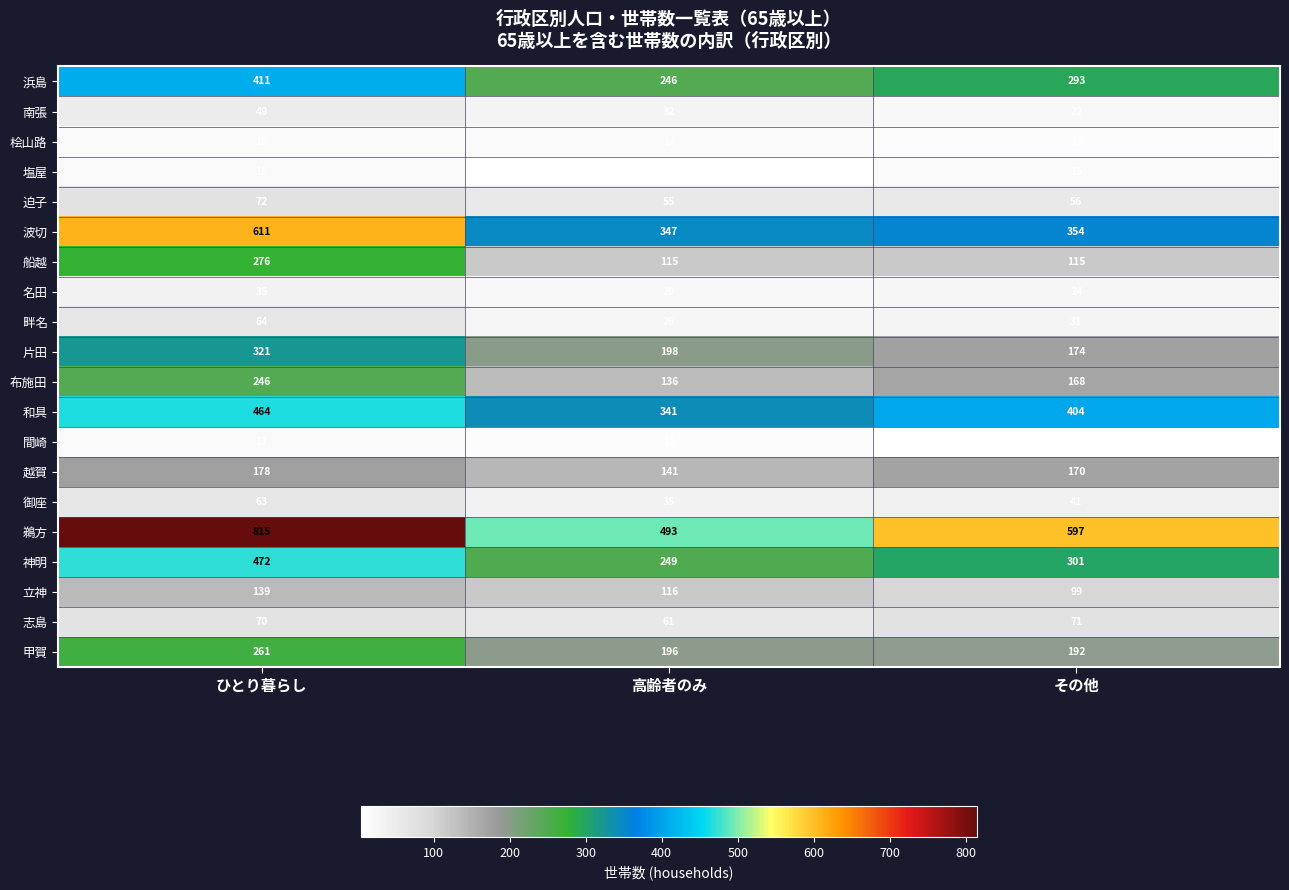

Which series has the largest range (max minus min)?

鵜方